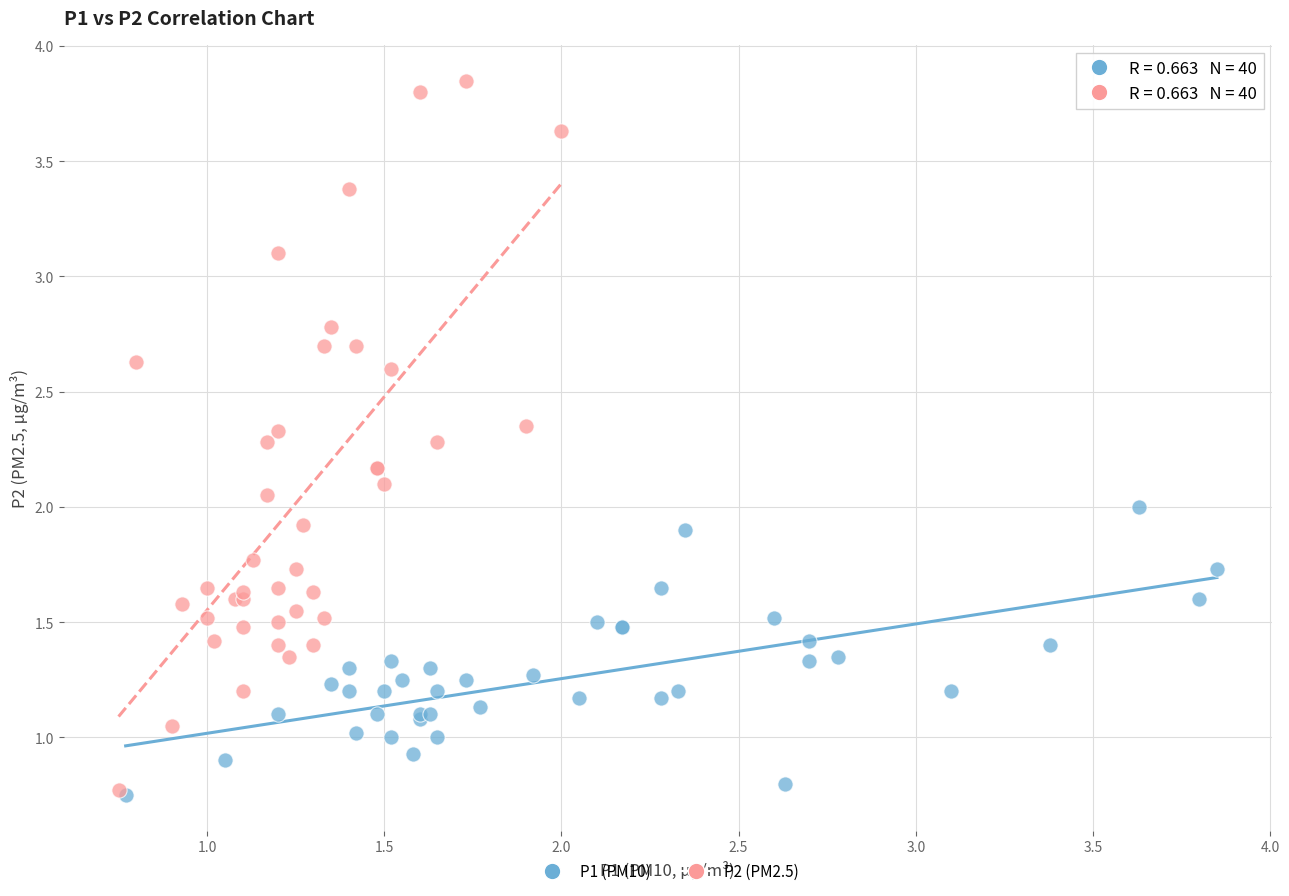

Which series has the largest Y range (max minus min)?

P2 (PM2.5)